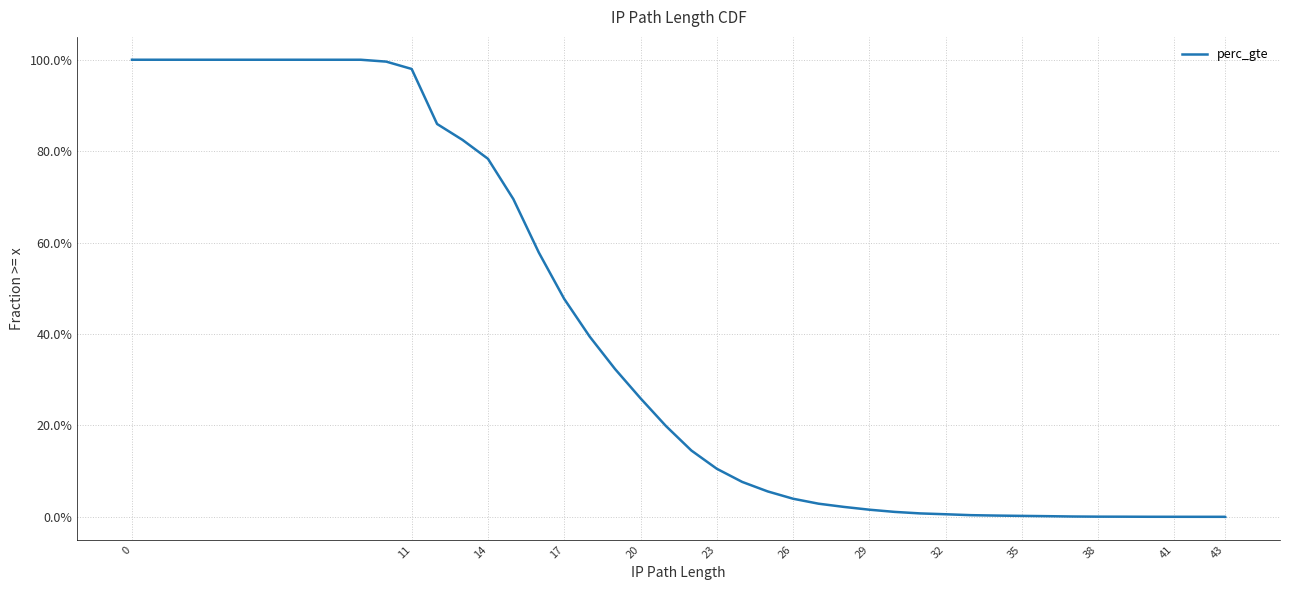

What is the difference between the maximum and minimum values?

1.0